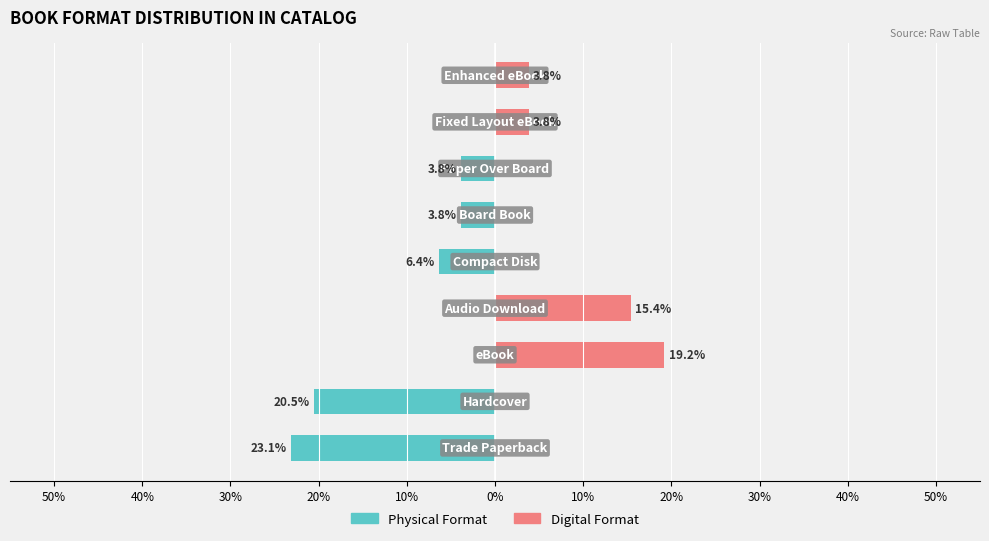

At how many categories does at least one series exceed -15?

9